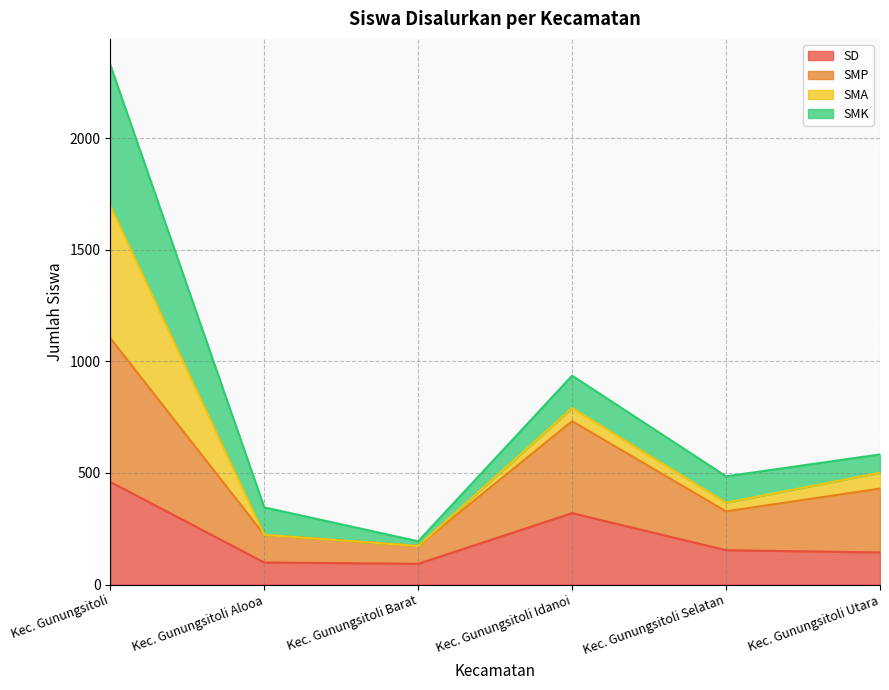

Rank the categories by SD value from highest to lowest.

Kec. Gunungsitoli, Kec. Gunungsitoli Idanoi, Kec. Gunungsitoli Selatan, Kec. Gunungsitoli Utara, Kec. Gunungsitoli Alooa, Kec. Gunungsitoli Barat